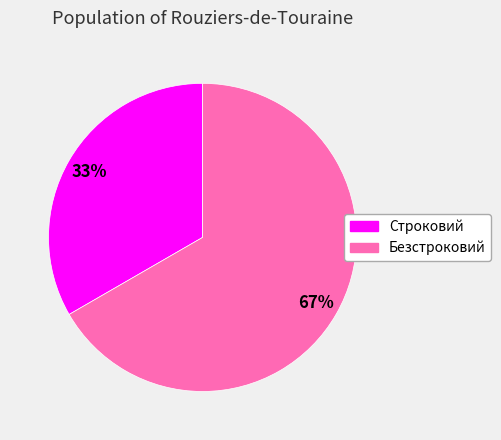

What is the smallest slice in the pie chart?

Строковий